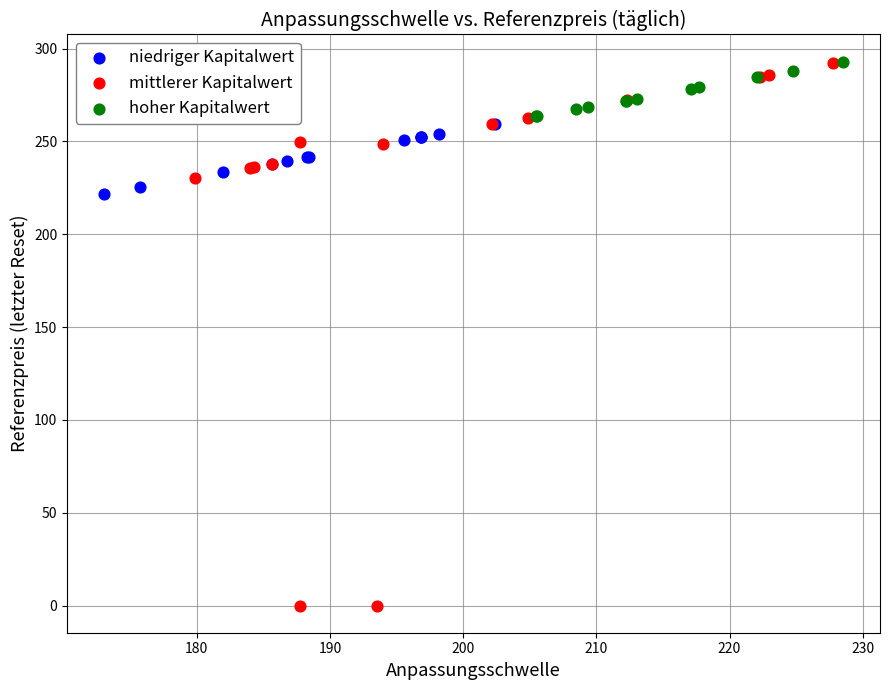

Which series contains the lowest Y value?

mittlerer Kapitalwert